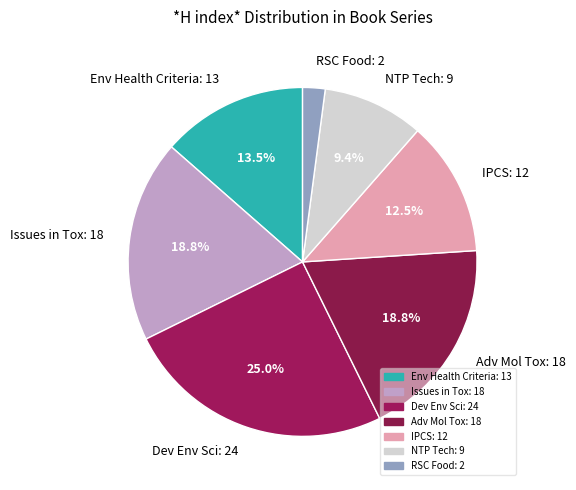

Approximately how many times larger is the value at IPCS: 12 compared to Issues in Tox: 18?

0.7